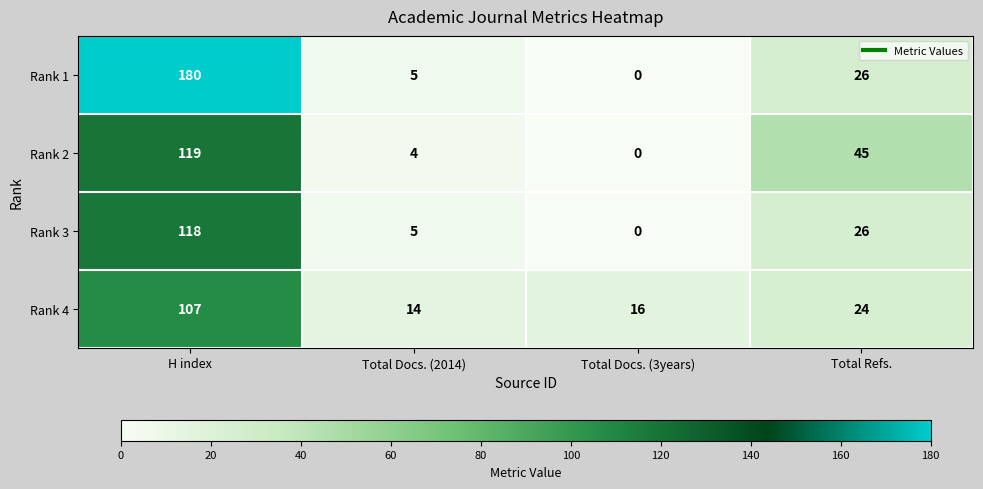

At which label is Rank 4 closest to 60?

Total Refs.